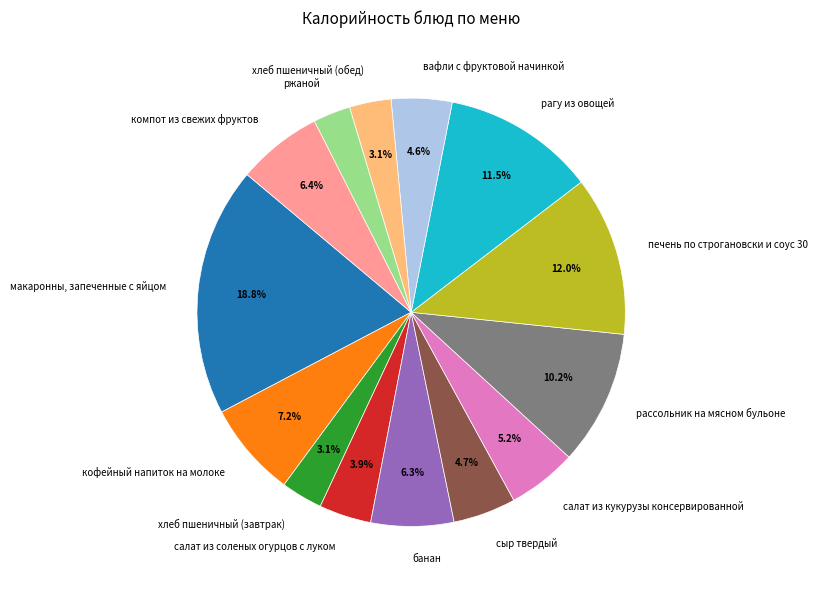

Which slice is the largest?

макаронны, запеченные с яйцом